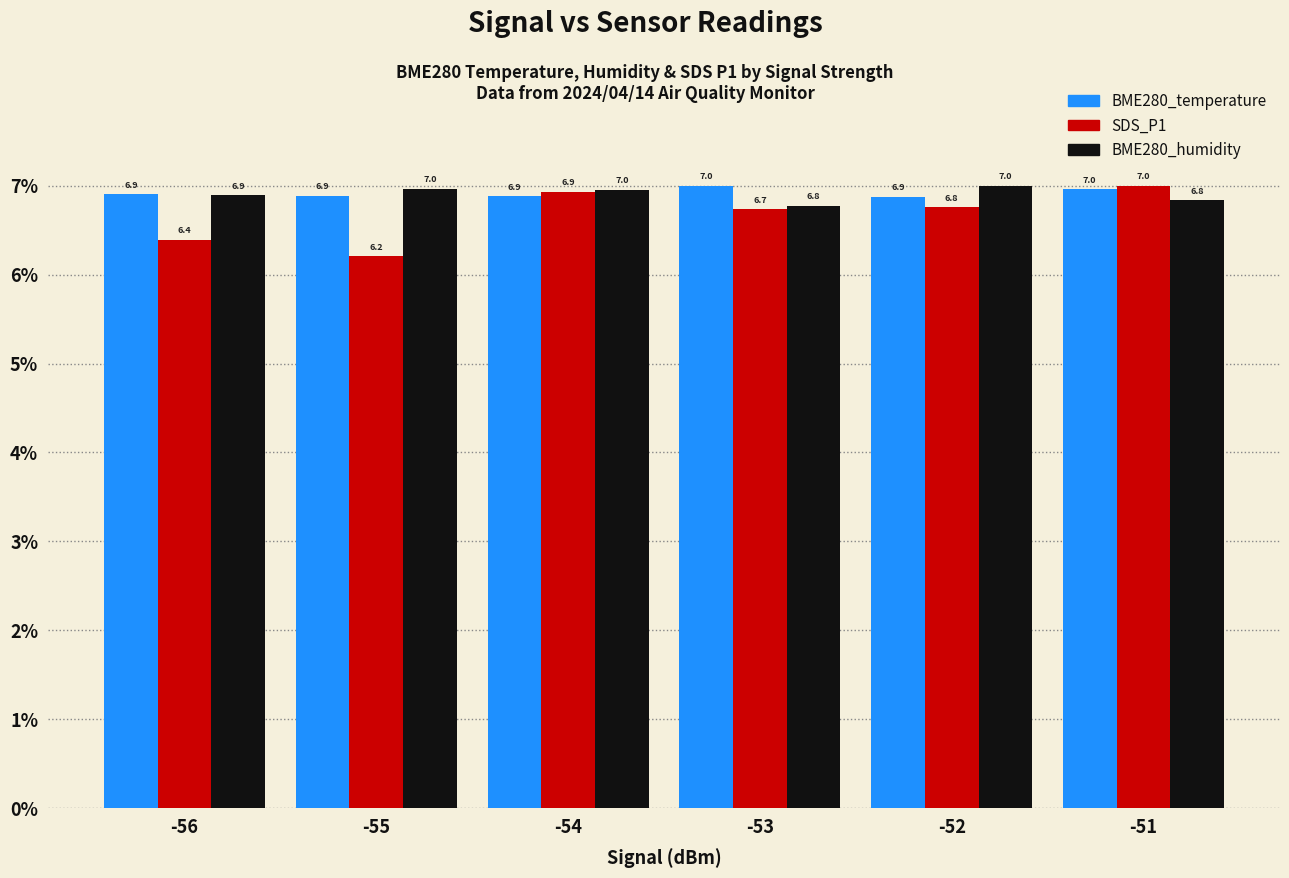

List the labels in order of SDS_P1 value, largest first.

-51, -54, -52, -53, -56, -55